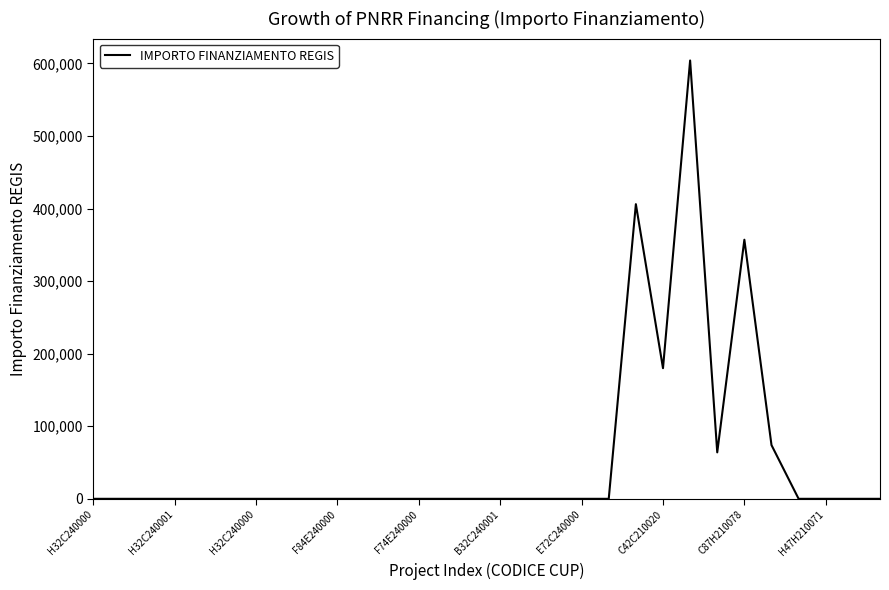

What is the difference between the maximum and minimum values?

603970.3